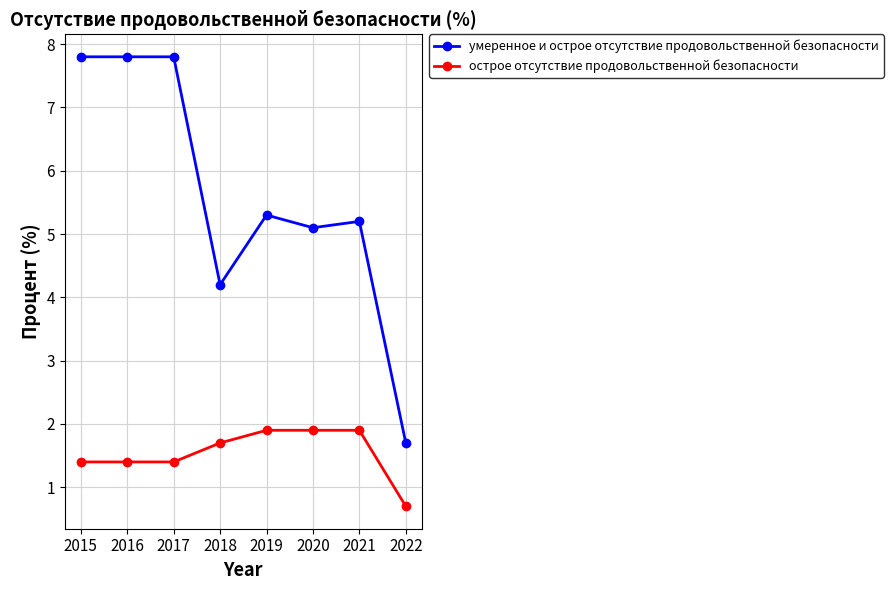

List the series in order of their overall mean, lowest first.

острое отсутствие продовольственной безопасности, умеренное и острое отсутствие продовольственной безопасности